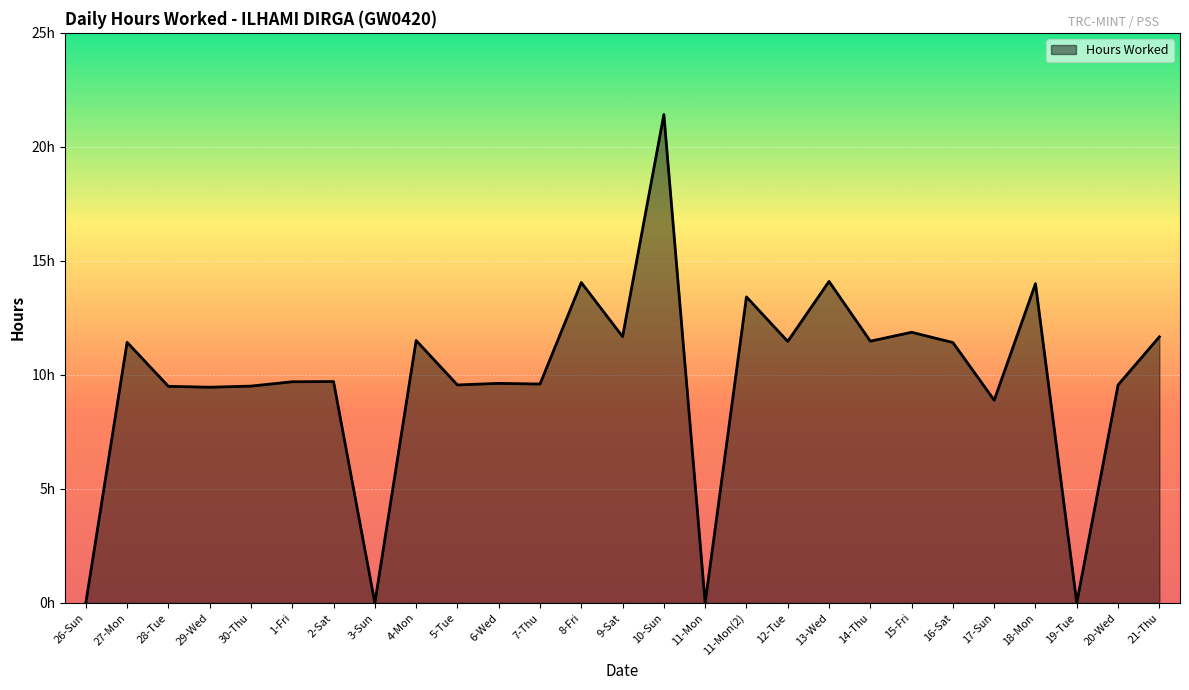

What is the sum of all values?

264.6